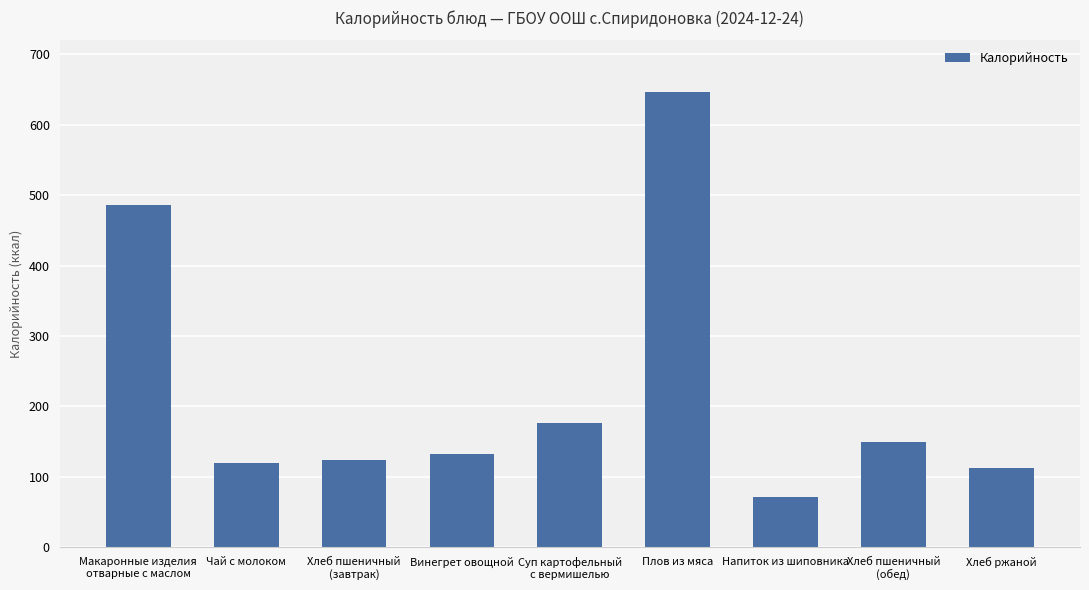

Reading left to right, transcribe all the data shown in this chart.

486	119	124	133	176	646	71	150	113